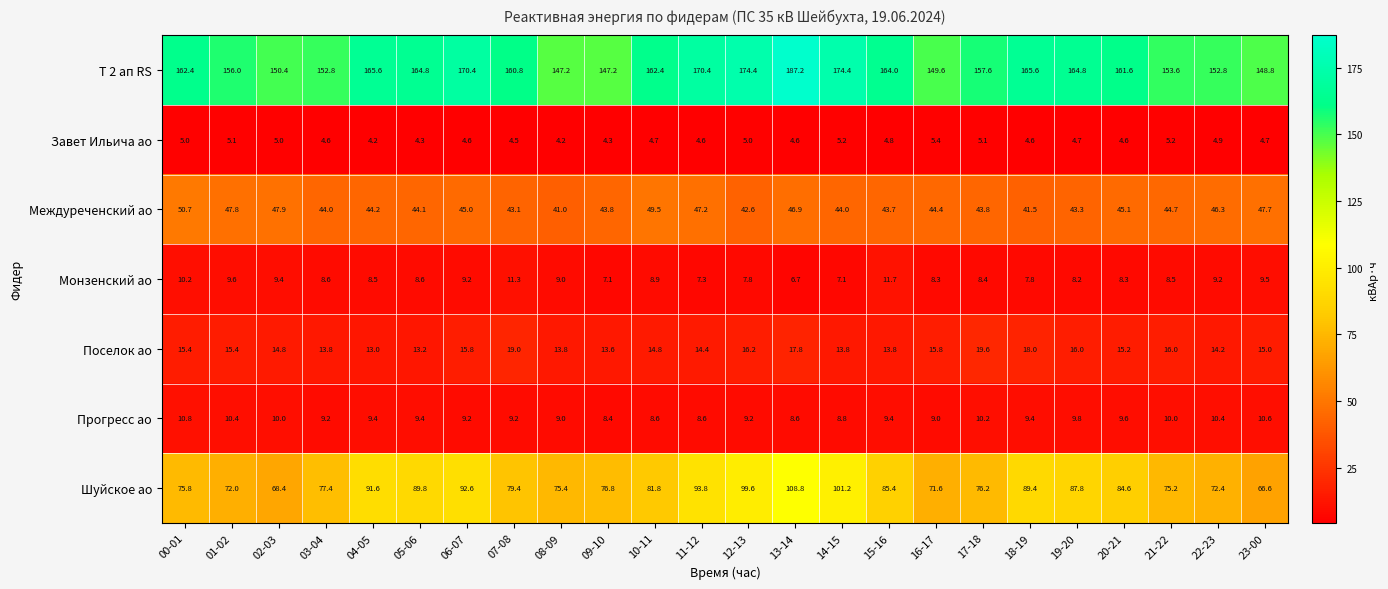

The value of Поселок ао at 23-00 is 7.0. True or false?

False